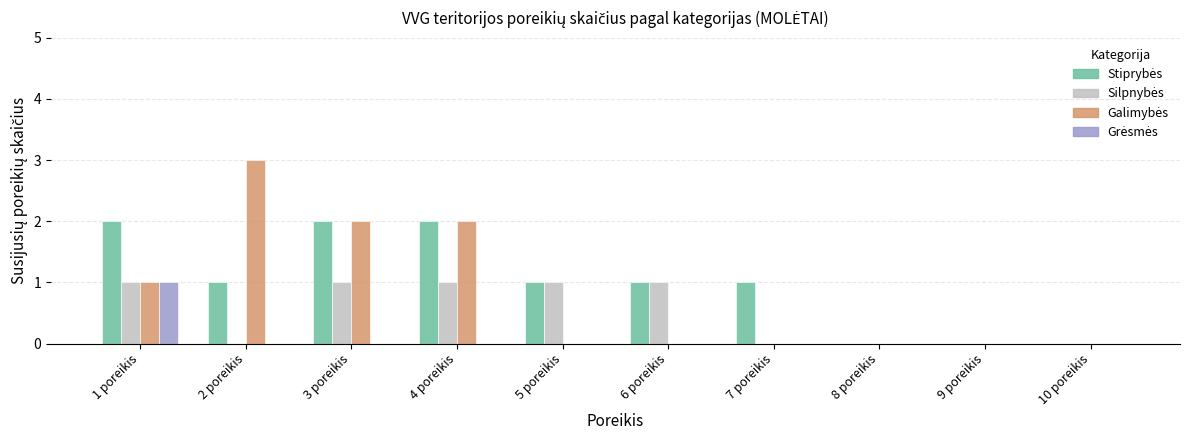

How many data points does each series have?

10